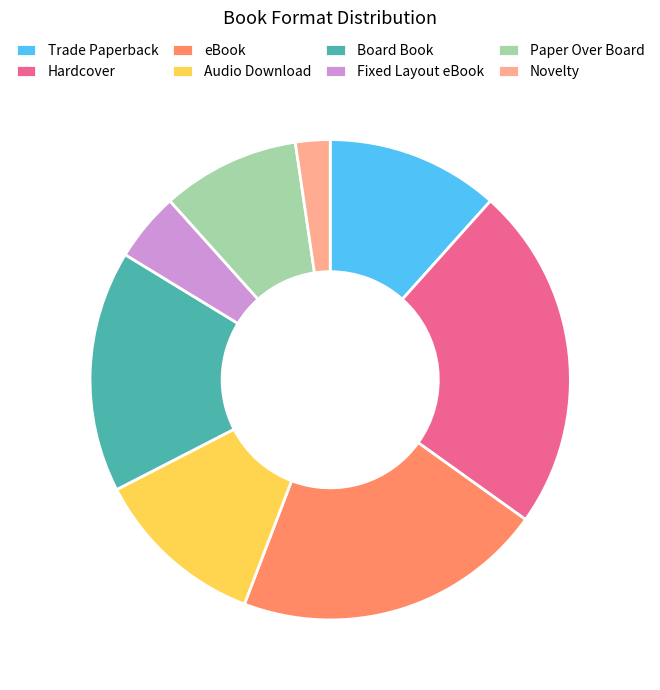

Combined, do Paper Over Board and Novelty account for over 50%?

No